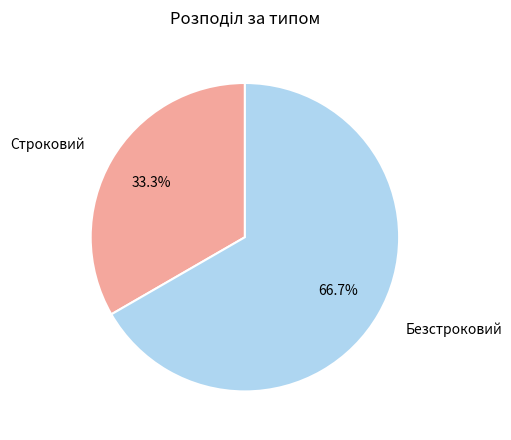

Combined, what portion of the pie is Строковий and Безстроковий?

100.0%